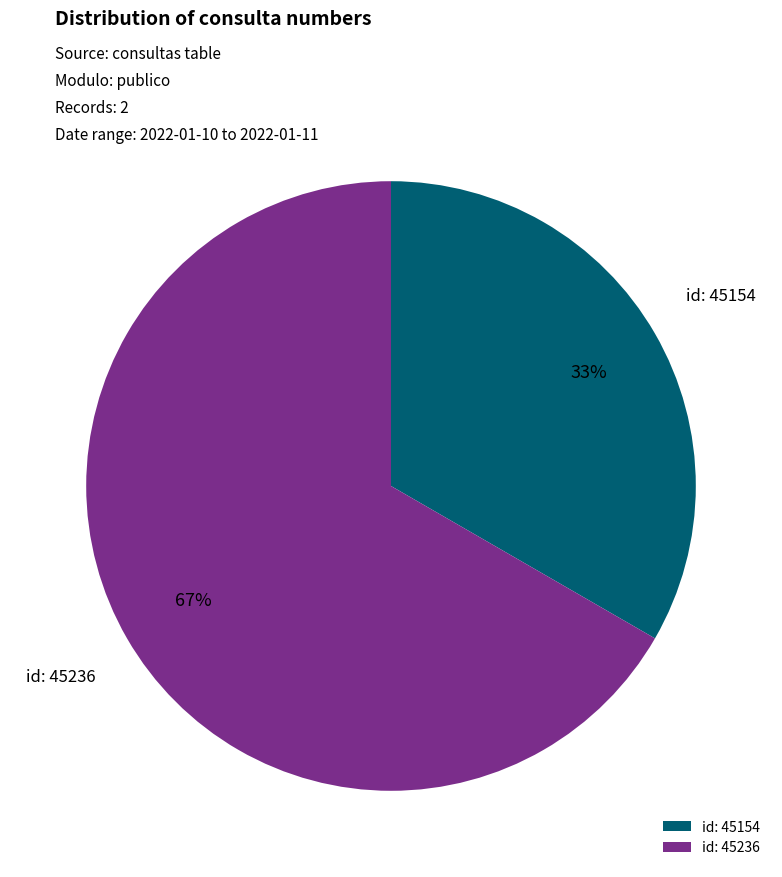

Do id: 45236 and id: 45154 together represent more than half of the pie?

Yes